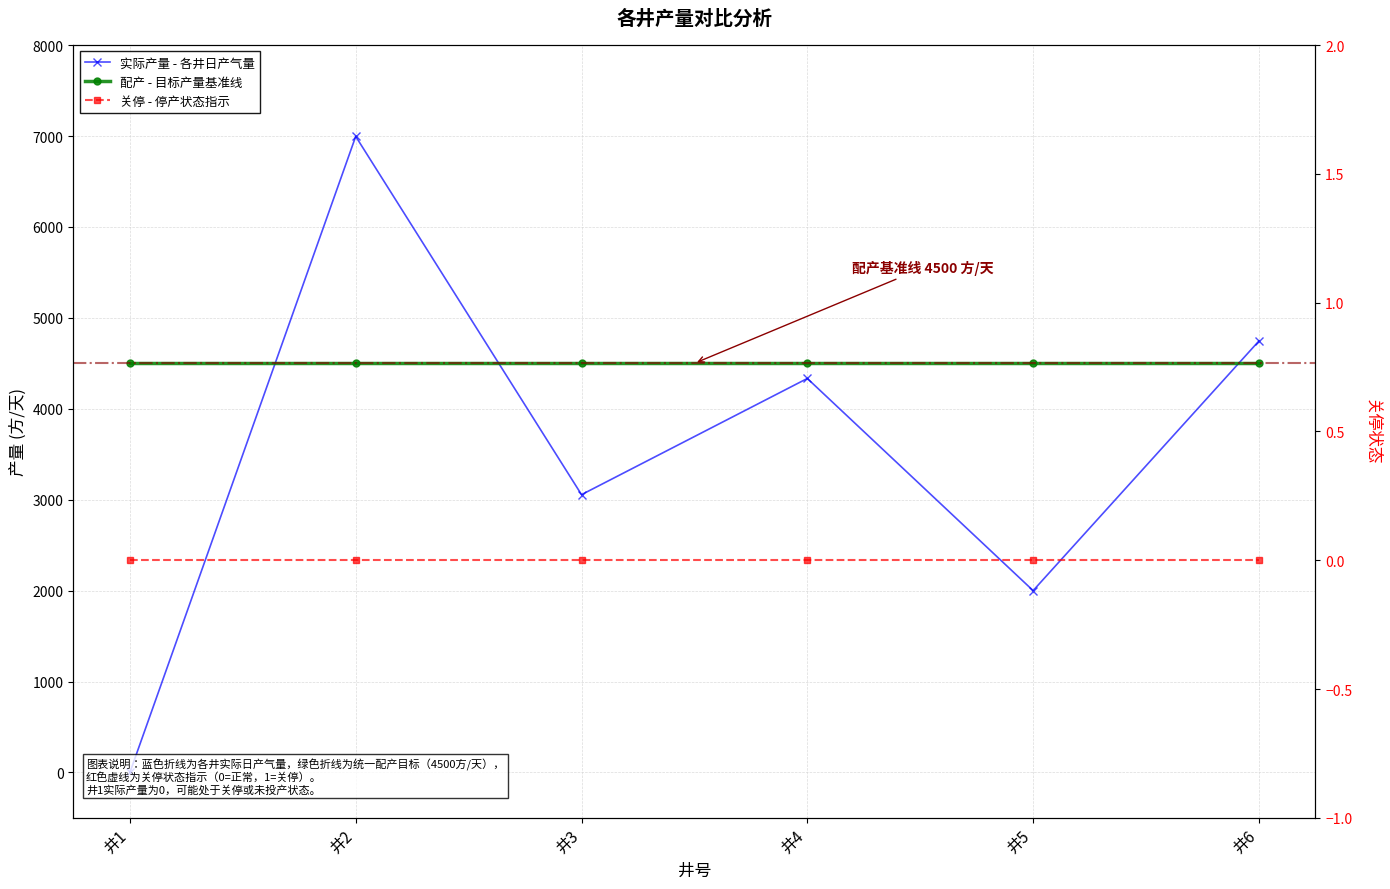

Does the chart have visible grid lines?

Yes